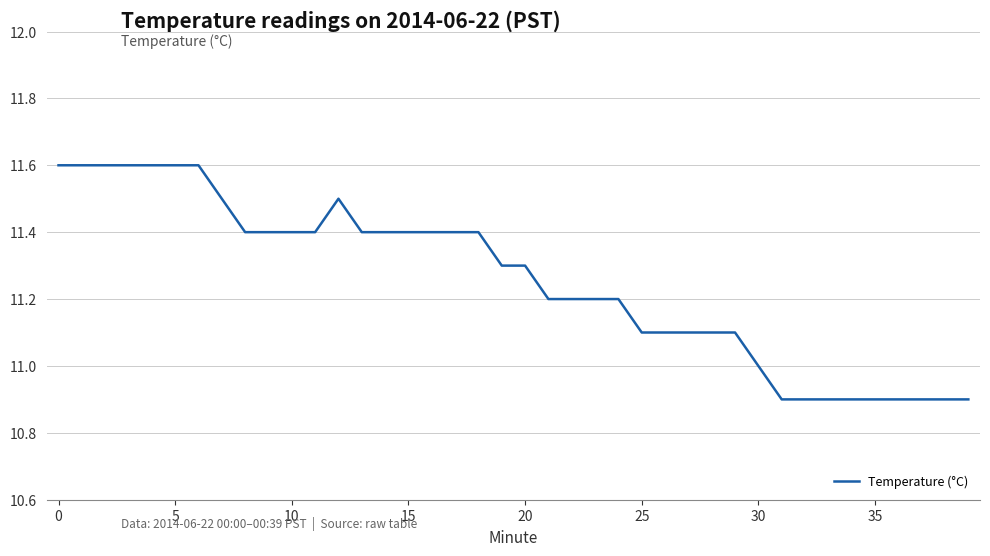

What is the difference between the maximum and minimum values?

0.7